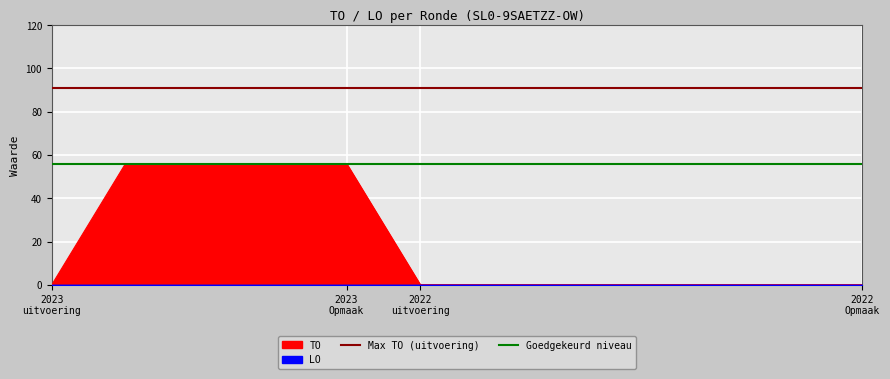

What is the maximum value for TO?

56